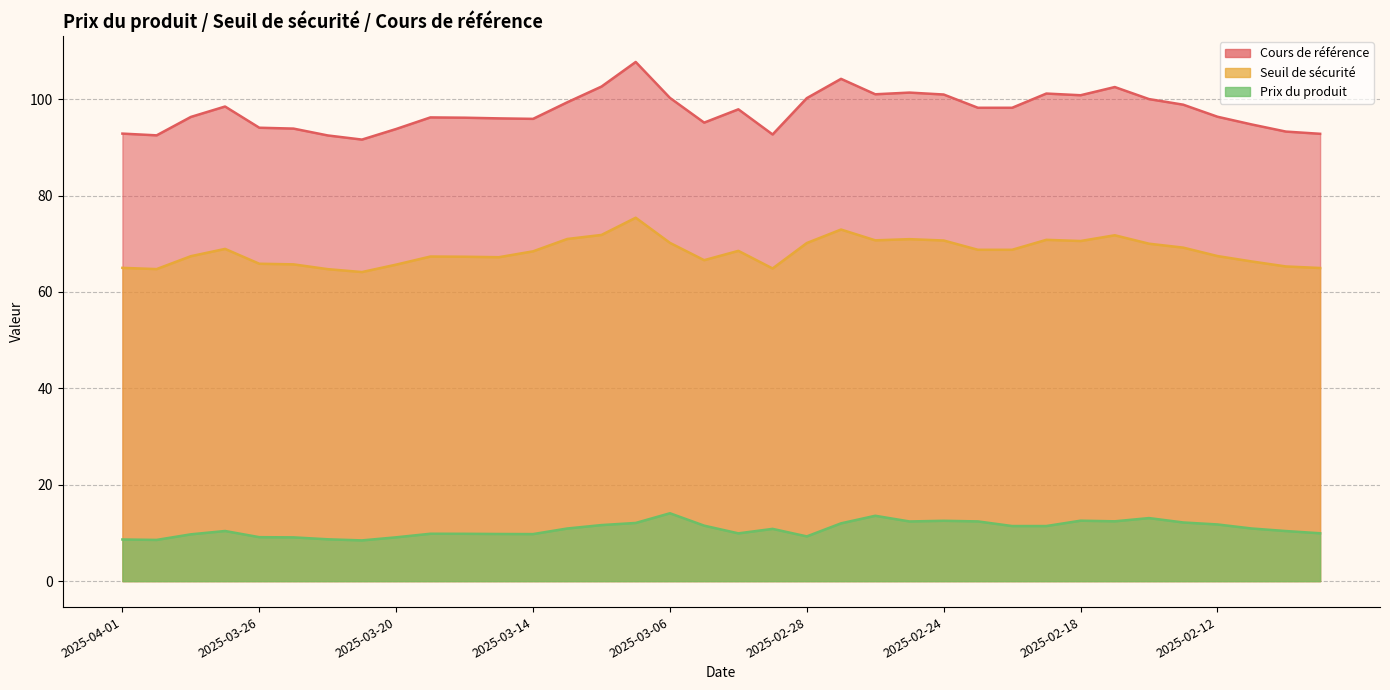

What is the total value across all series at 2025-03-14?

174.1